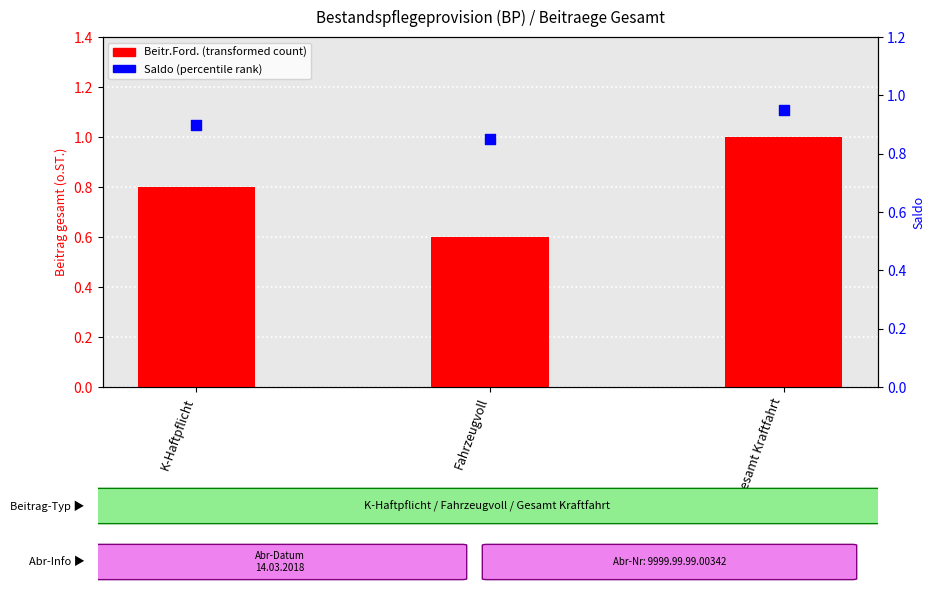

At which category is the sum across all series the highest?

Gesamt Kraftfahrt